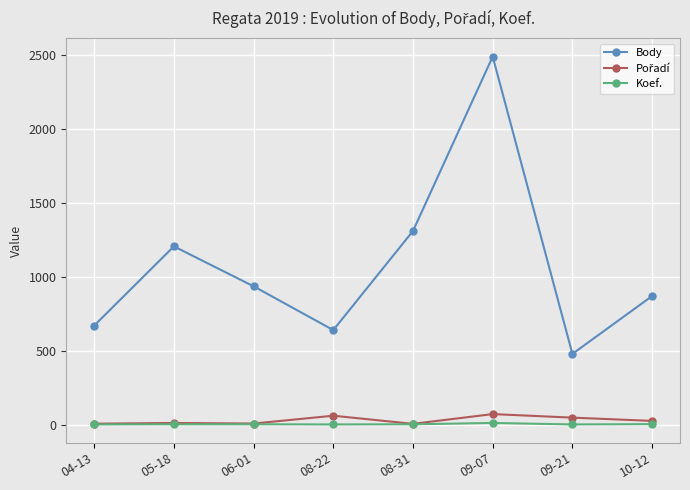

Which series changed the most between 08-22 and 08-31?

Body